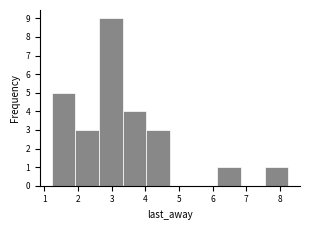

Which range on the x-axis has the tallest bar?

2.6 to 3.3